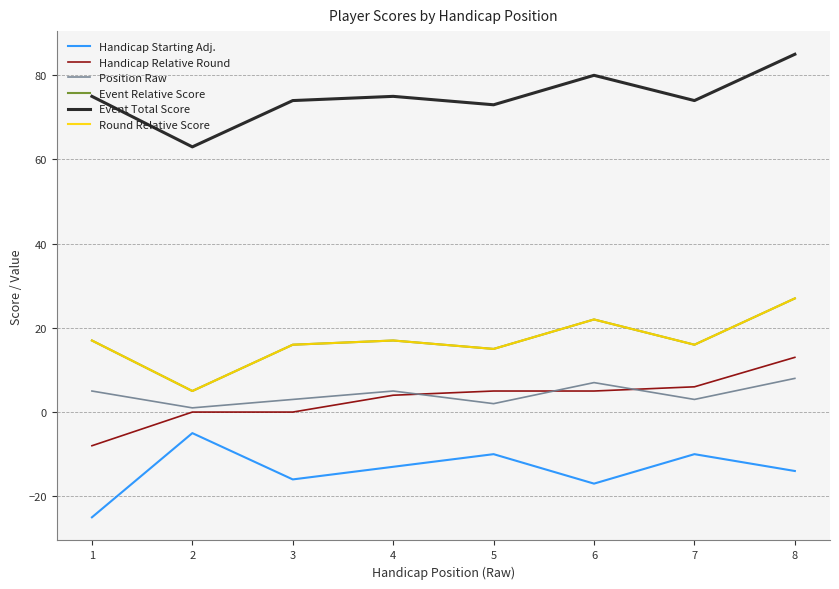

Is this an area chart (filled region under the line)?

No